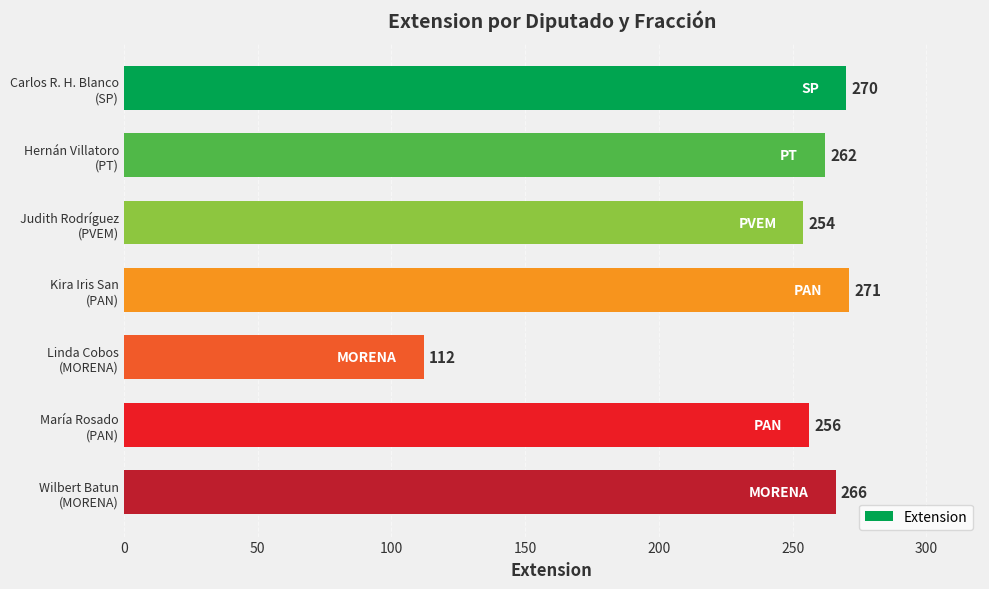

Count the number of categories in the chart.

7